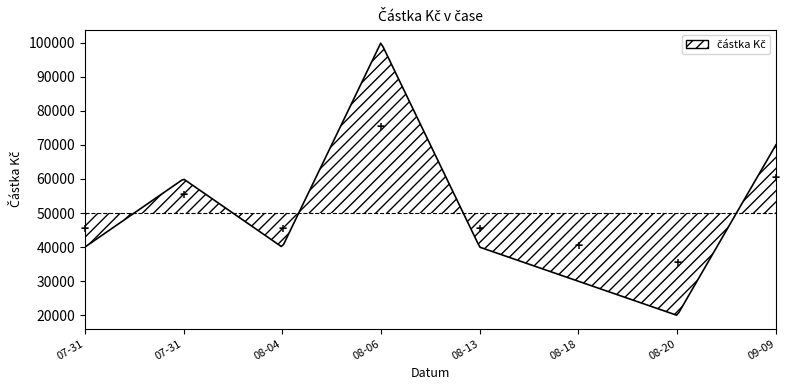

Read the value at 2020-07-31, to the nearest 10.

60000